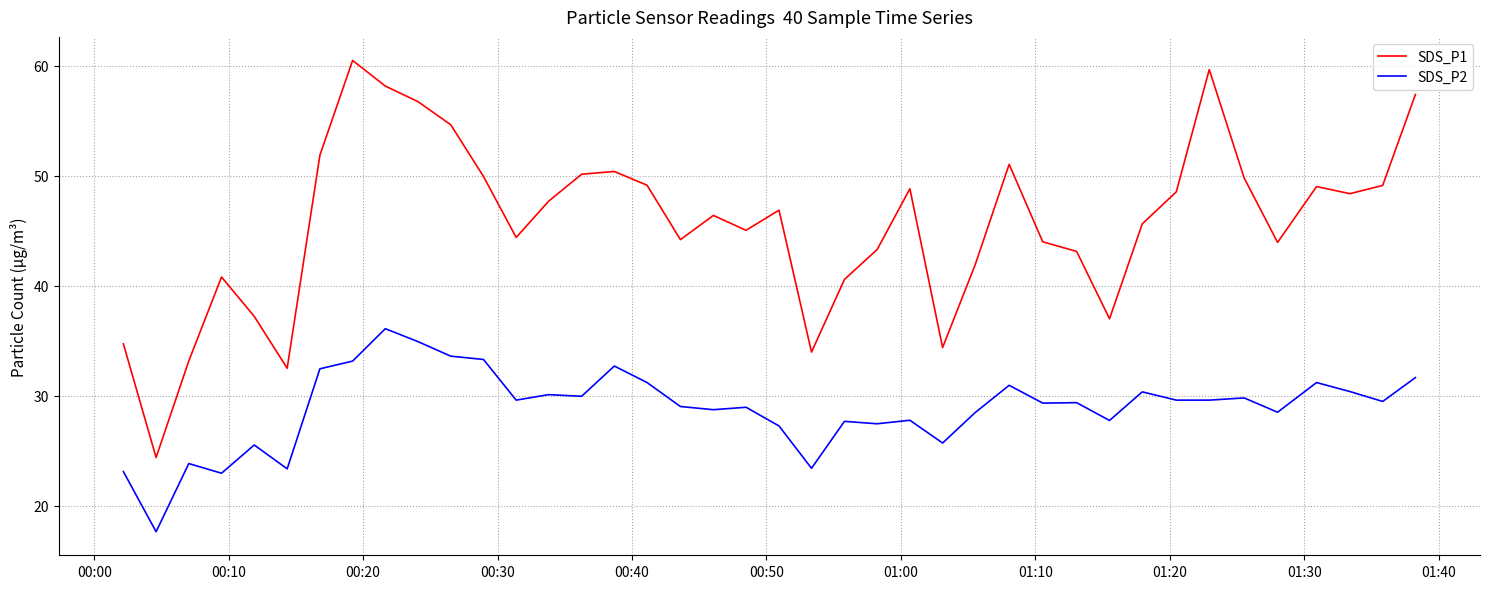

What is the greatest value displayed?

60.5